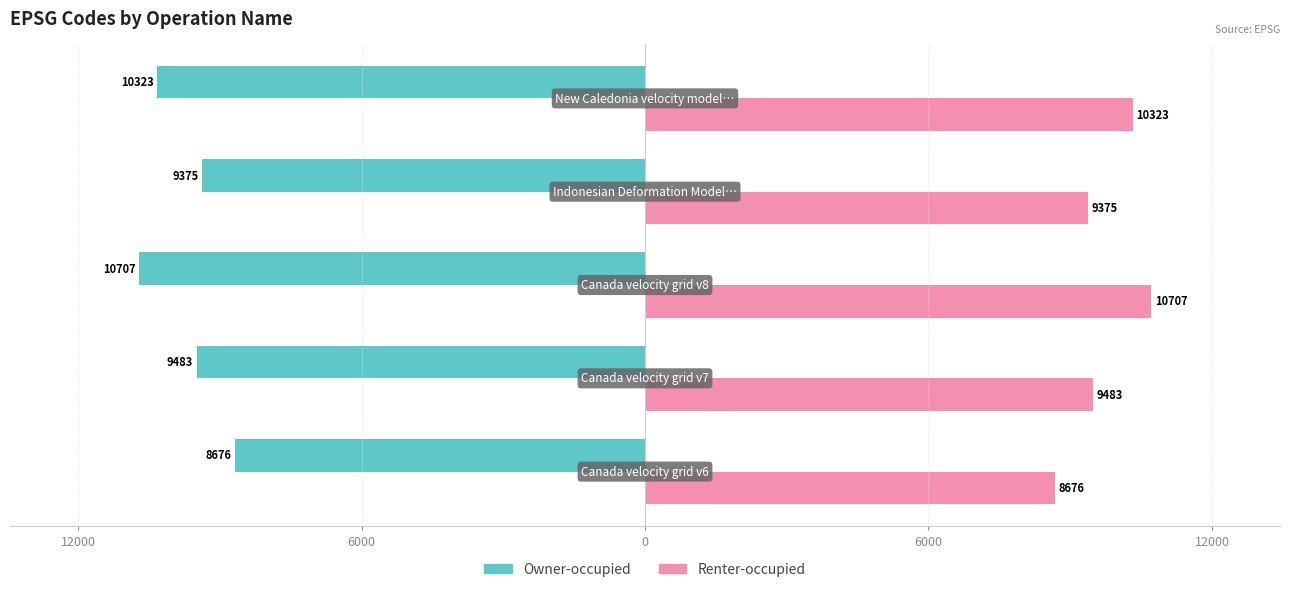

What is the difference between the maximum and minimum values in the Renter-occupied series?

2031